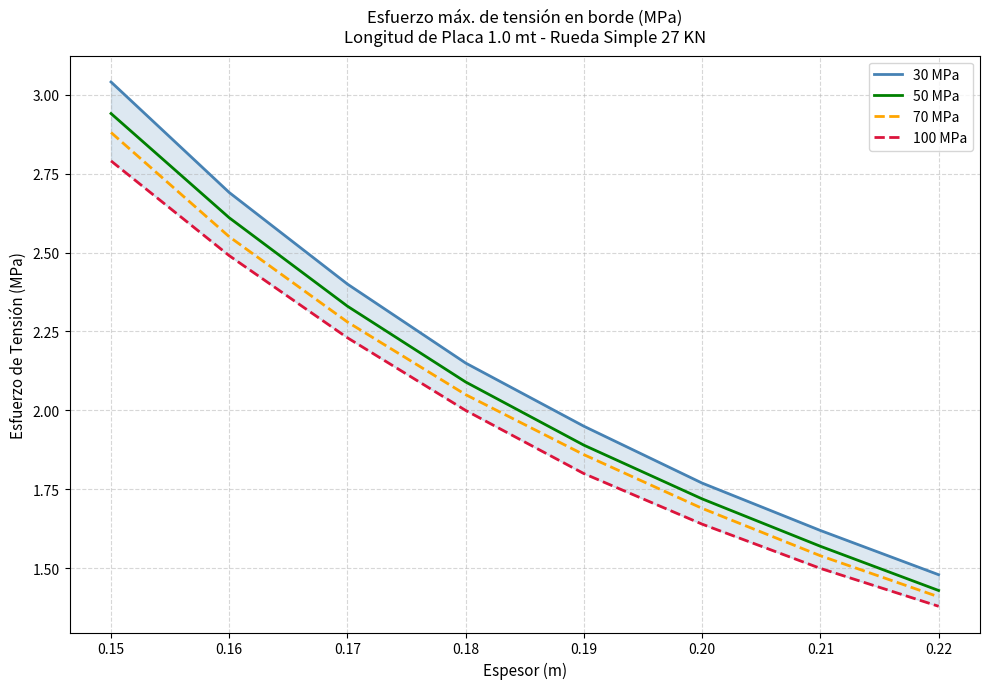

What are all the series names shown in the legend?

30 MPa, 50 MPa, 70 MPa, 100 MPa